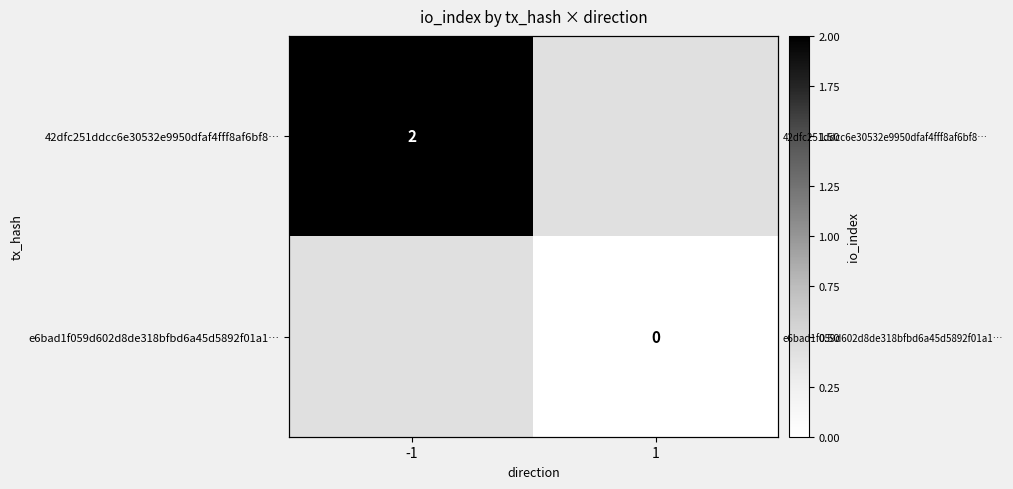

What is the greatest value displayed?

2.0